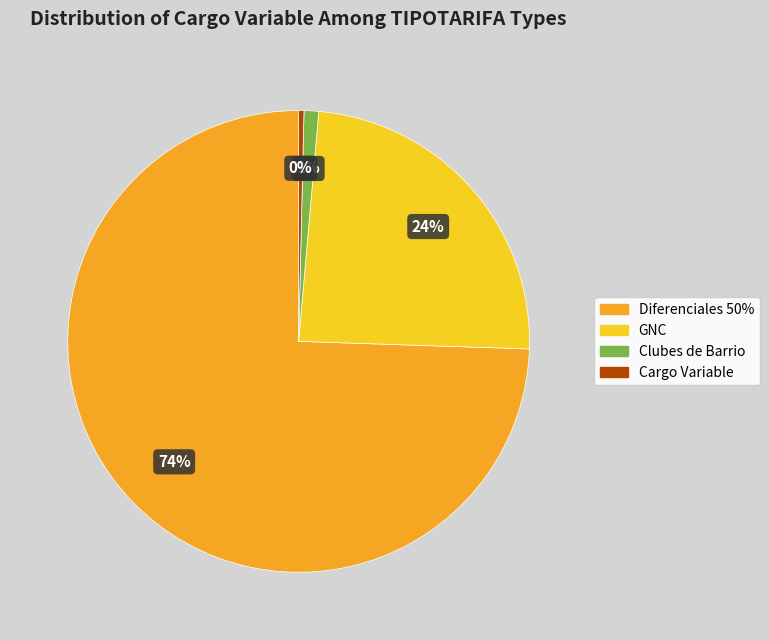

Count the number of slices in the pie.

4